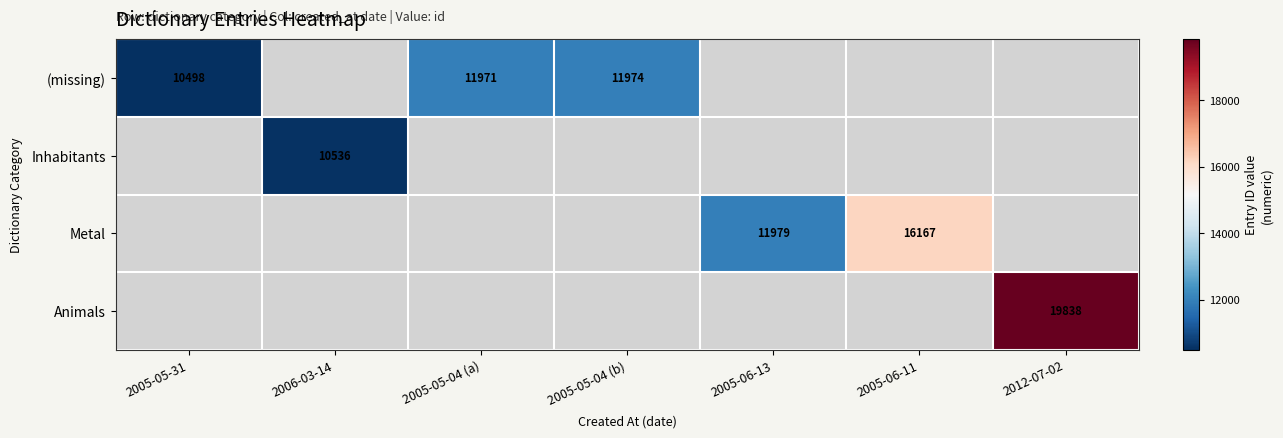

At how many categories does at least one series exceed 19440?

1